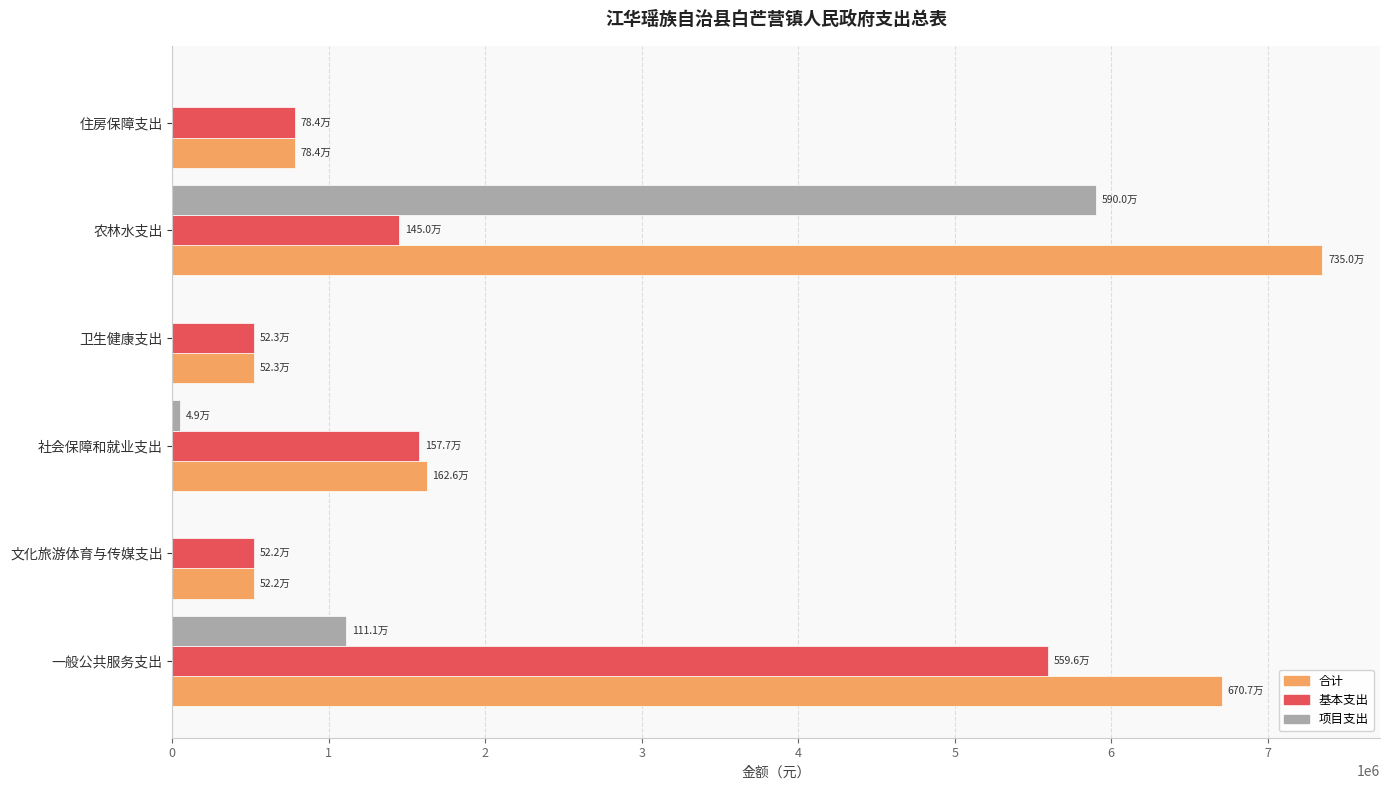

What is the sum of all 基本支出 values?

10452745.2